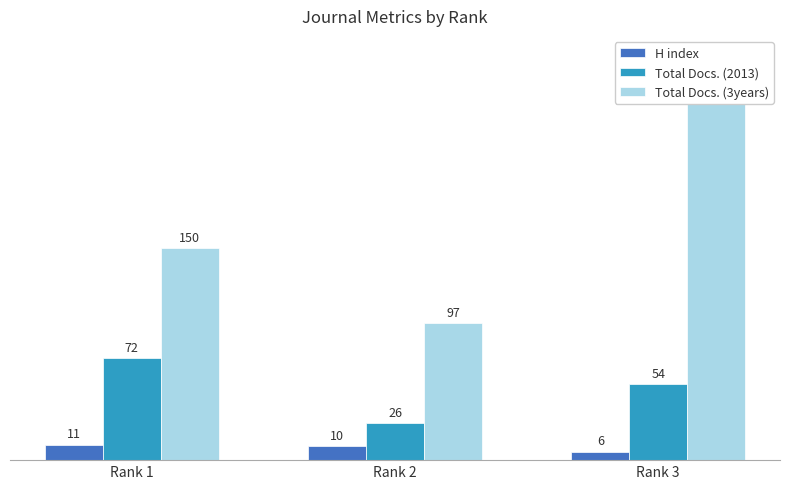

At which label does Total Docs. (2013) reach its peak?

Rank 1